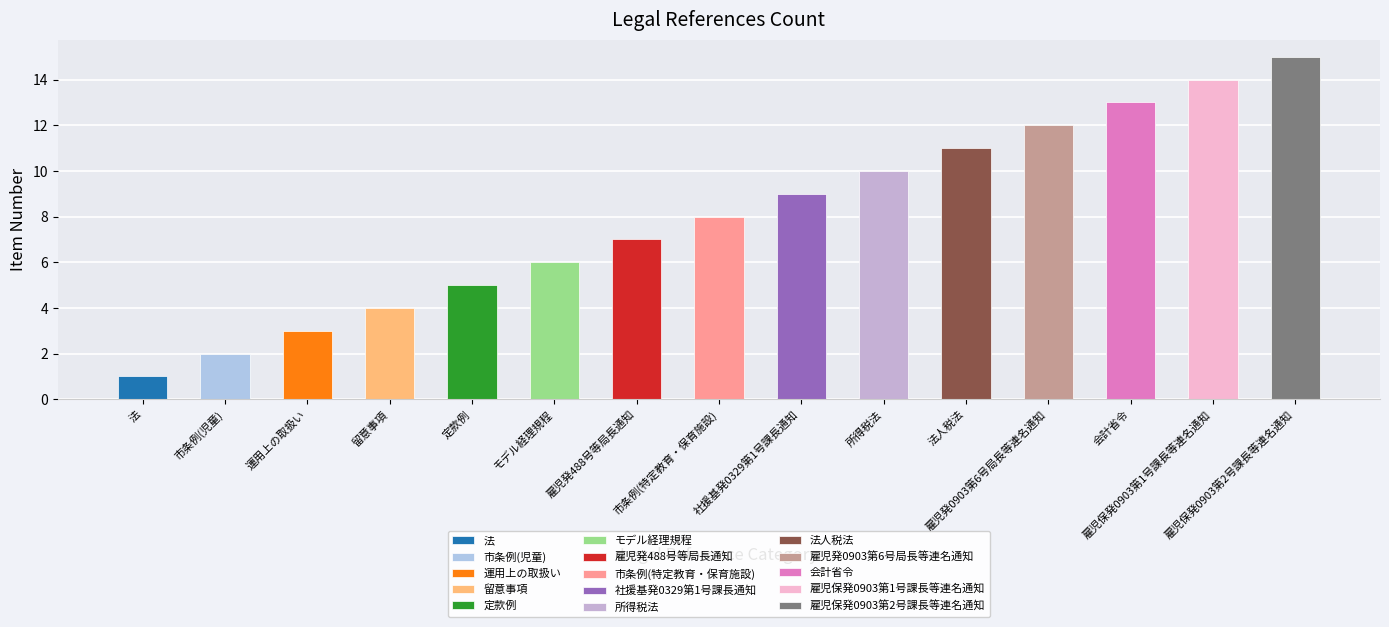

Approximately how many times larger is the value at 留意事項 compared to 市条例(児童)?

2.0